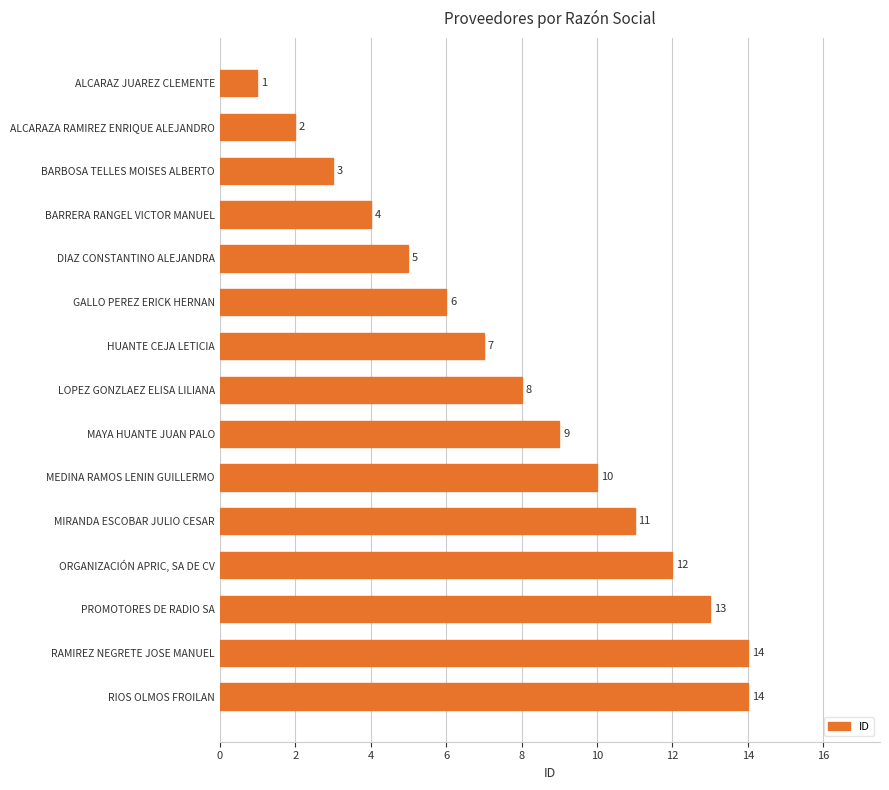

Read the value at MAYA HUANTE JUAN PALO.

9